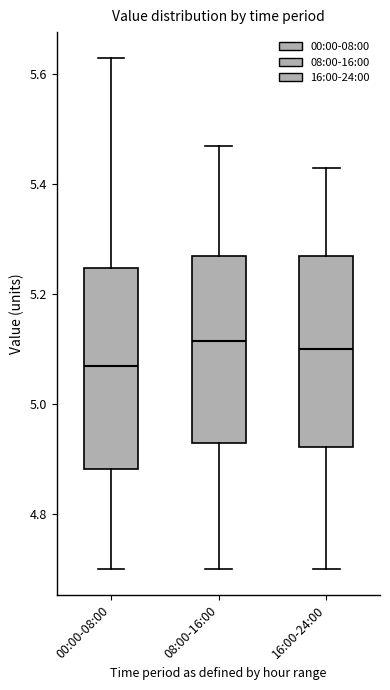

Reading left to right, transcribe this box plot: for each box, give where its median line is, the range the box spans, and where its two whiskers end, as read against the y-axis. The values are not printed on the chart, so give them approximately, as read against the axis.

00:00-08:00: median 5.08, box 4.88 to 5.24, whiskers 4.70 to 5.64
08:00-16:00: median 5.12, box 4.94 to 5.28, whiskers 4.70 to 5.48
16:00-24:00: median 5.10, box 4.92 to 5.28, whiskers 4.70 to 5.44